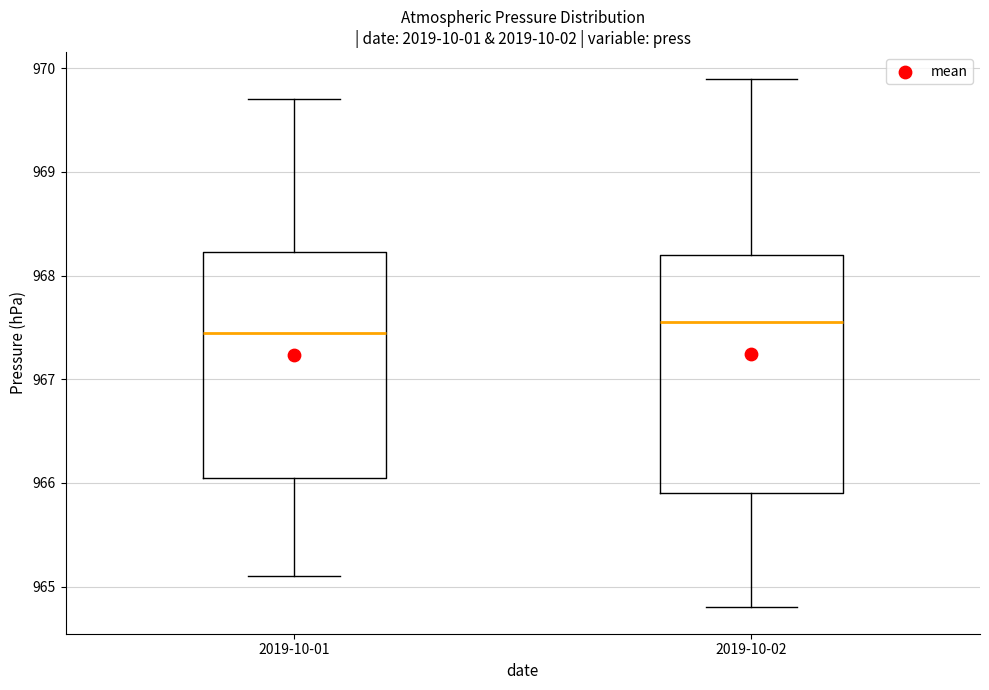

Reading left to right, transcribe this box plot: for each box, give where its median line is, the range the box spans, and where its two whiskers end, as read against the y-axis. The values are not printed on the chart, so give them approximately, as read against the axis.

2019-10-01: median 967.5, box 966.1 to 968.2, whiskers 965.1 to 969.7
2019-10-02: median 967.6, box 965.9 to 968.2, whiskers 964.8 to 969.9